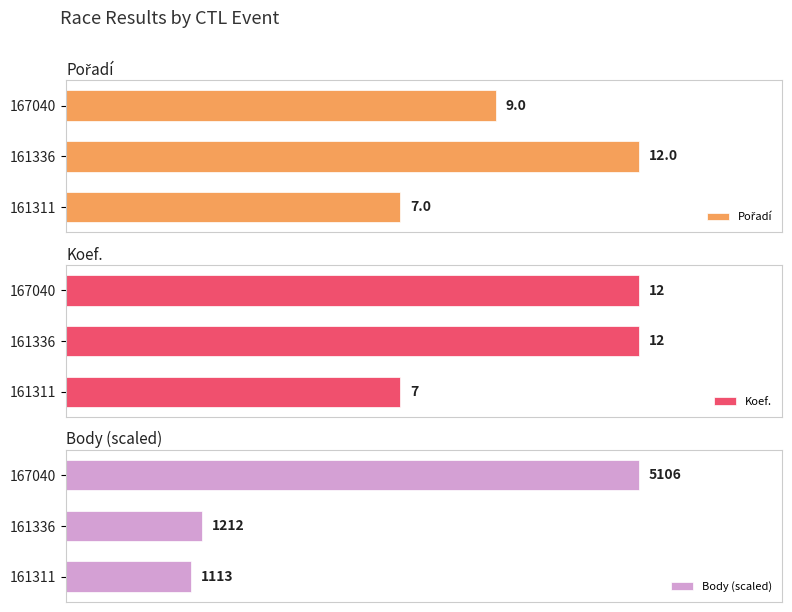

List the labels in order of Koef. value, smallest first.

161311, 161336, 167040